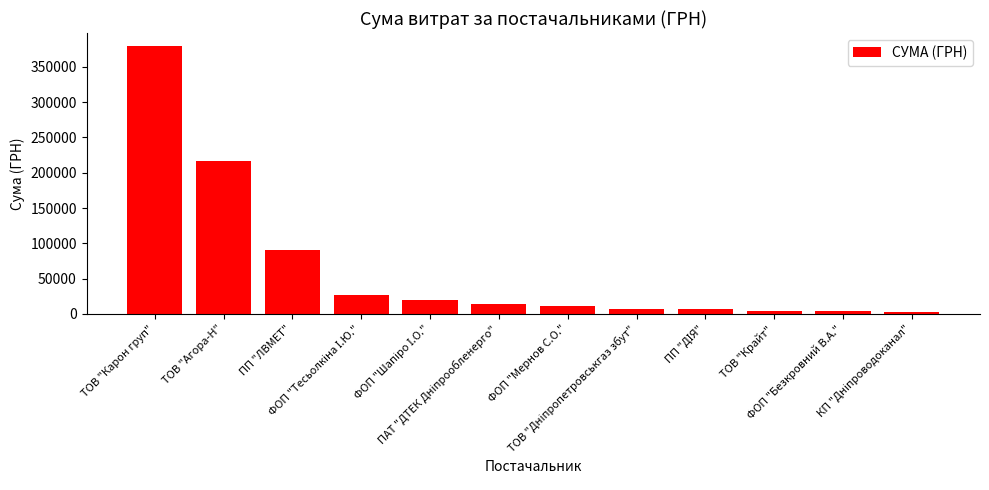

How many values are below 13505?

6